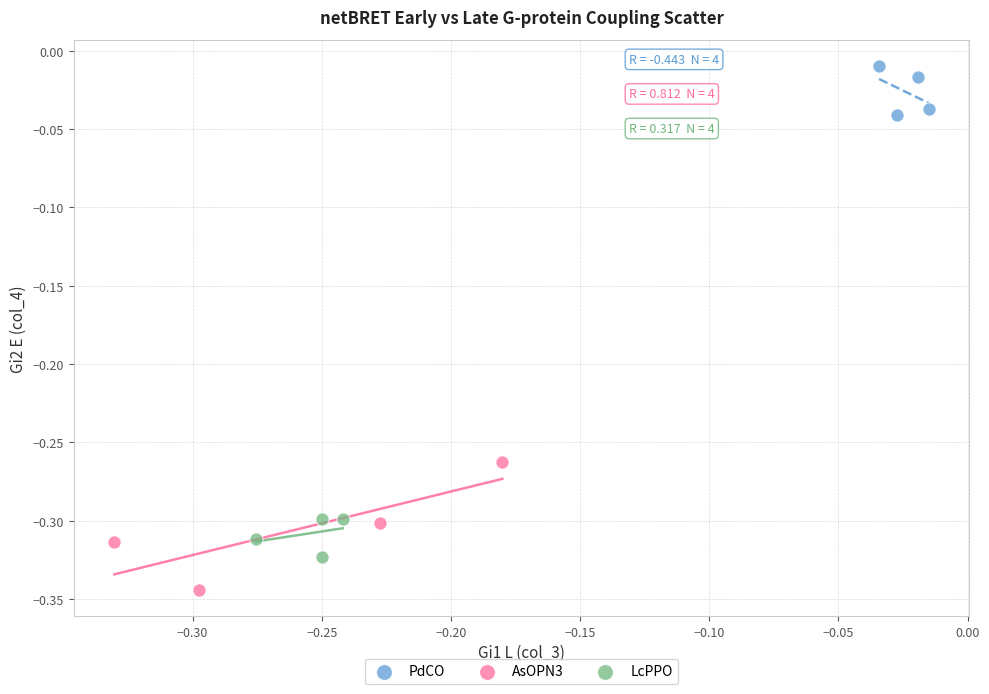

What are all the series names shown in the legend?

PdCO, AsOPN3, LcPPO